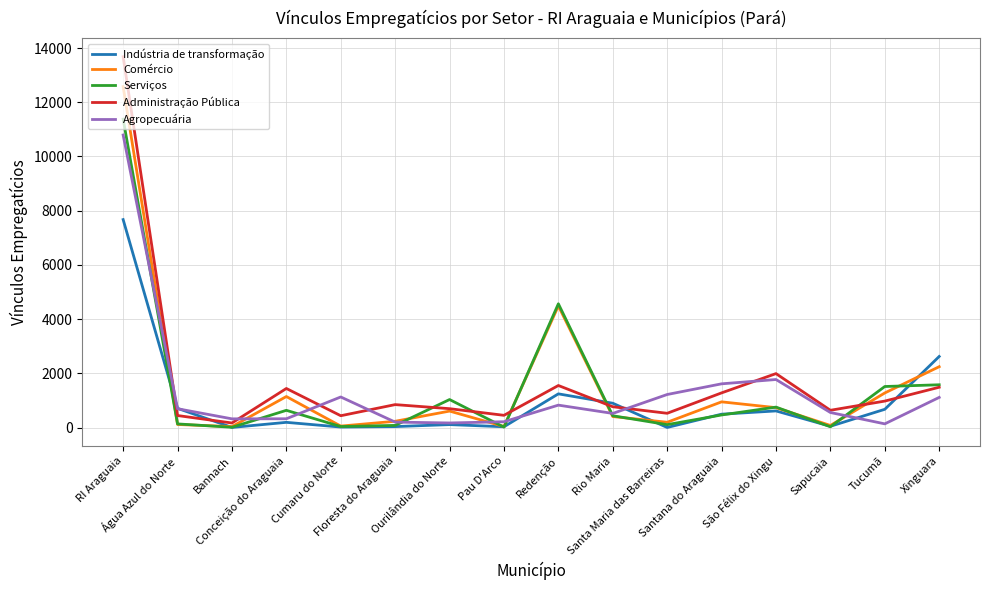

At which label does Serviços reach its peak?

RI Araguaia